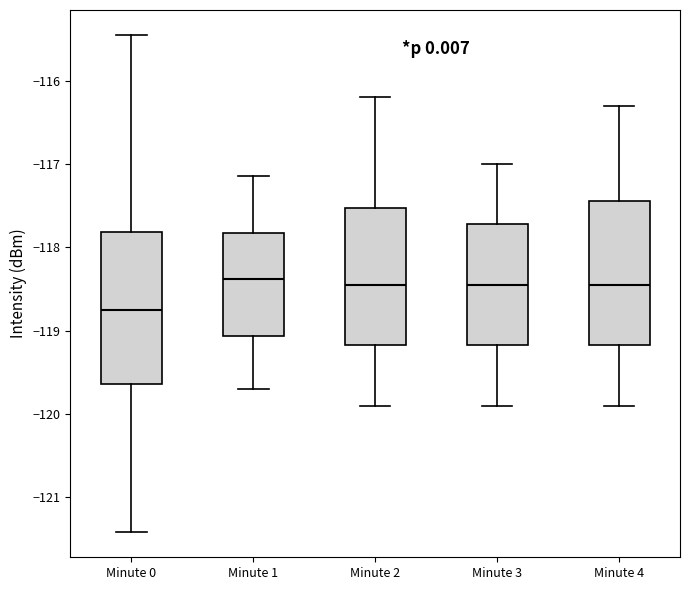

Reading left to right, transcribe this box plot: for each box, give where its median line is, the range the box spans, and where its two whiskers end, as read against the y-axis. The values are not printed on the chart, so give them approximately, as read against the axis.

Minute 0: median -118.8, box -119.6 to -117.8, whiskers -121.4 to -115.5
Minute 1: median -118.4, box -119.1 to -117.8, whiskers -119.7 to -117.1
Minute 2: median -118.4, box -119.2 to -117.5, whiskers -119.9 to -116.2
Minute 3: median -118.4, box -119.2 to -117.7, whiskers -119.9 to -117.0
Minute 4: median -118.4, box -119.2 to -117.4, whiskers -119.9 to -116.3